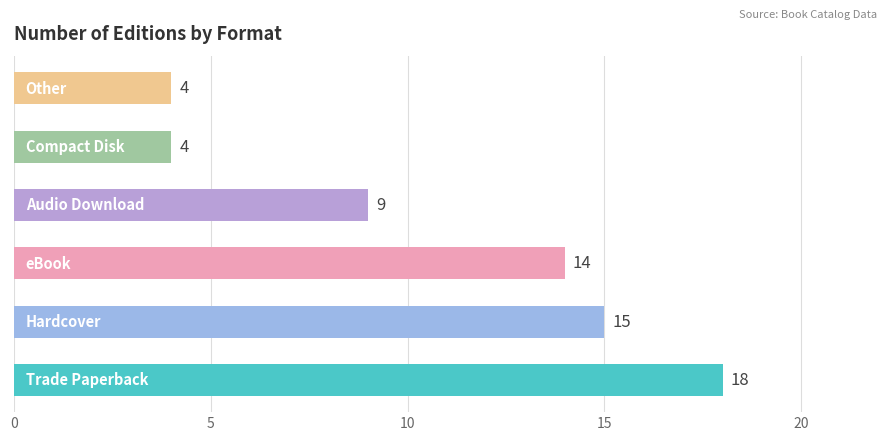

What is the greatest value displayed?

18